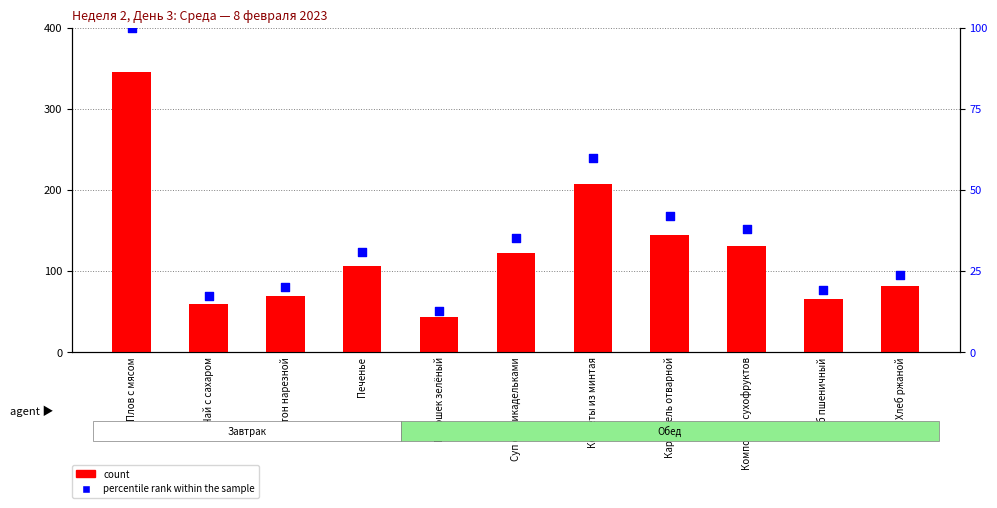

Which series contains the highest Y value?

count